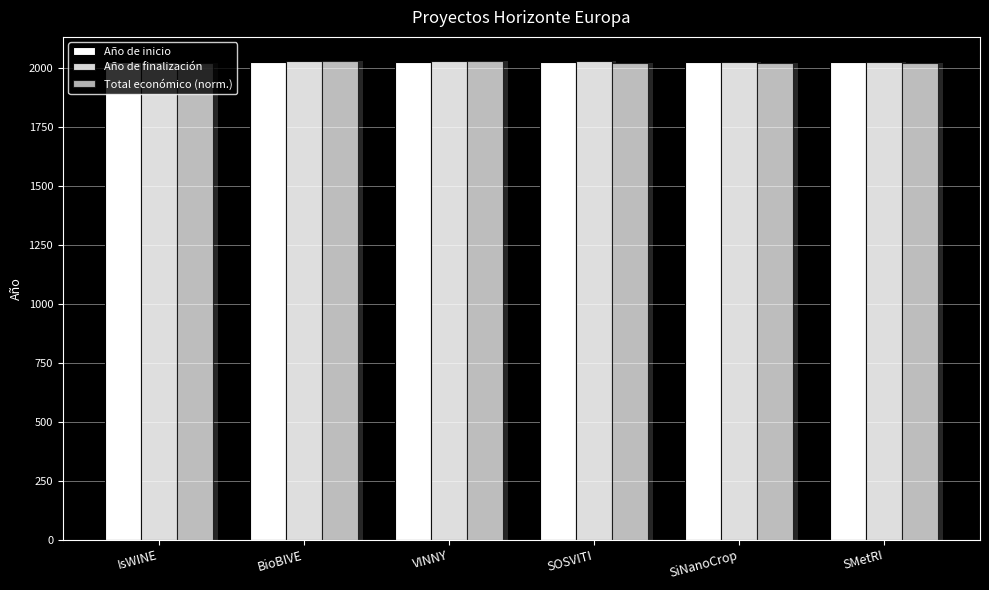

At which category is the sum across all series the highest?

VINNY